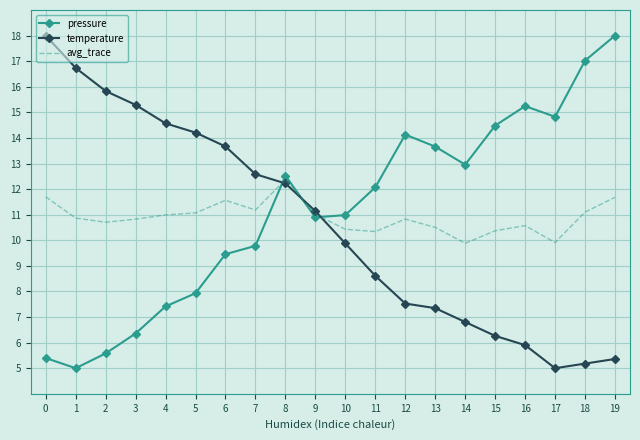

Read the avg_trace value at 4.

11.0